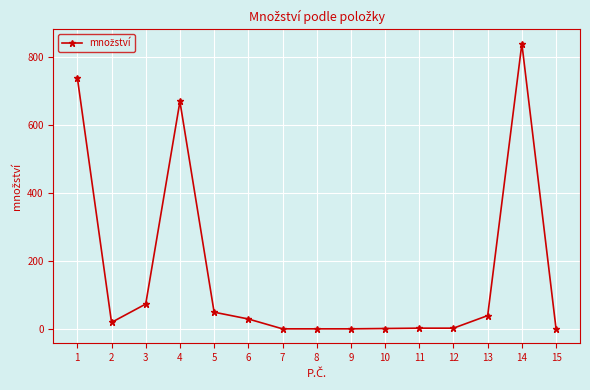

What is the maximum value shown in the chart?

840